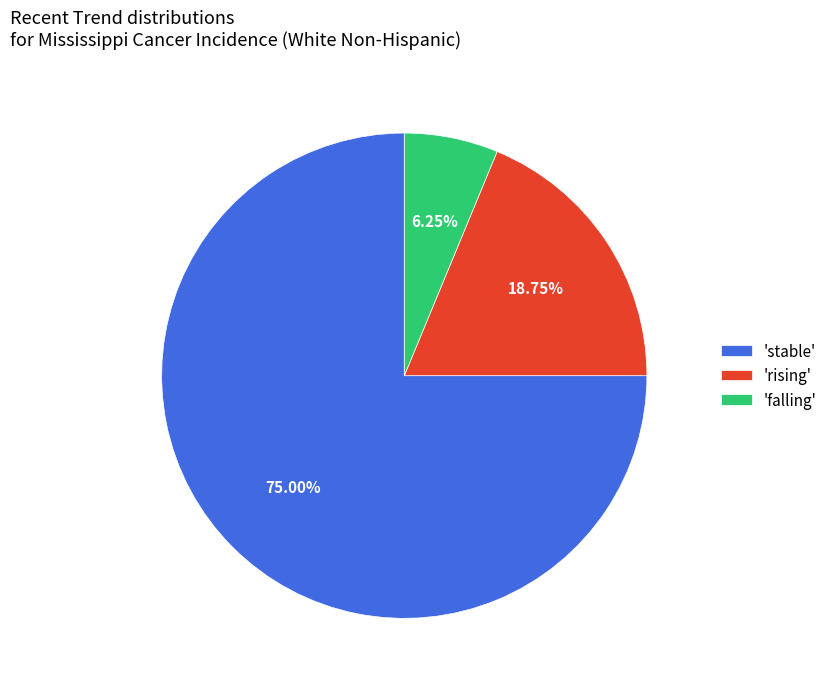

Which has a higher value, 'stable' or 'rising'?

'stable'